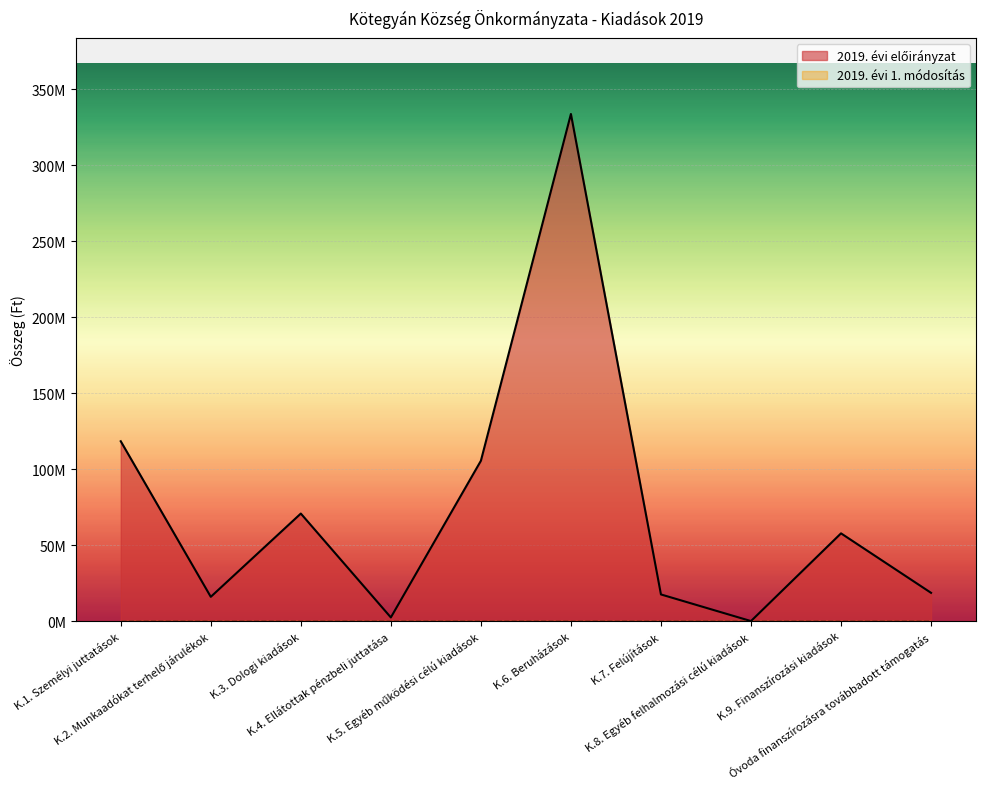

How many positive values are there?

9